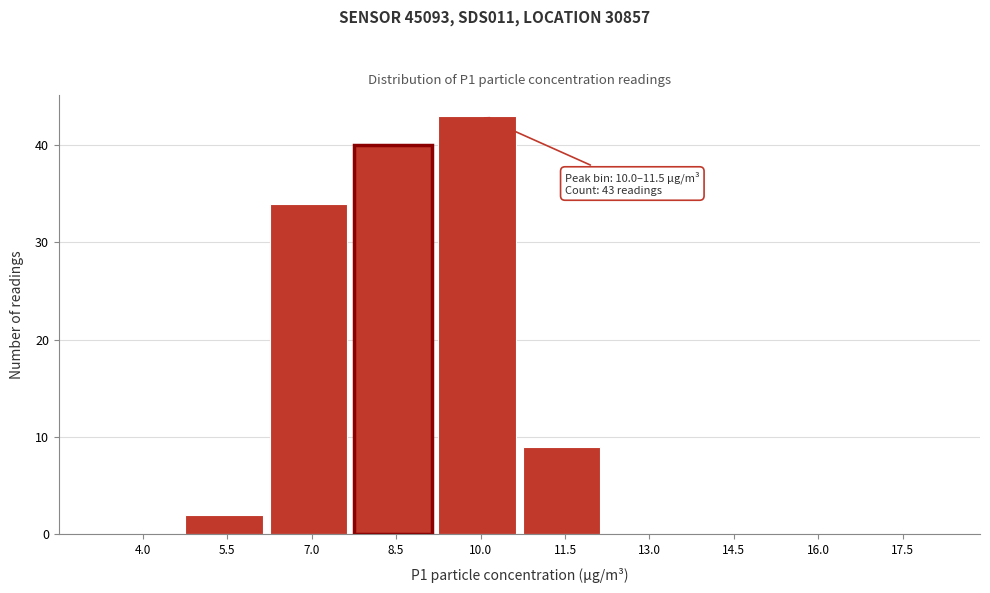

Reading right to left, transcribe all the data shown in this chart.

17.5=0	16.0=0	14.5=0	13.0=0	11.5=9	10.0=43	8.5=40	7.0=34	5.5=2	4.0=0